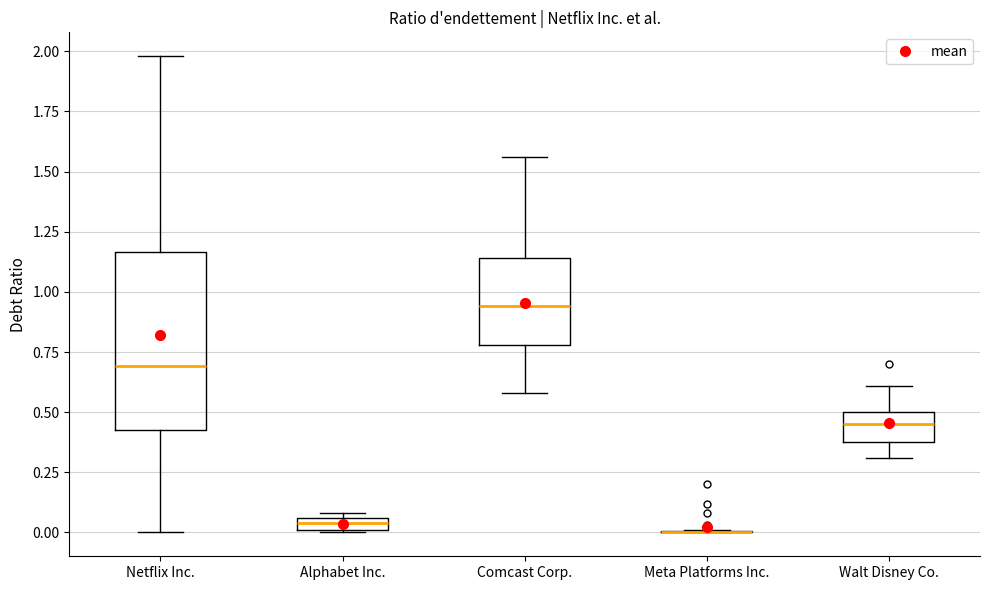

Comparing the boxes themselves (not the whiskers), which one is the tallest?

Netflix Inc.